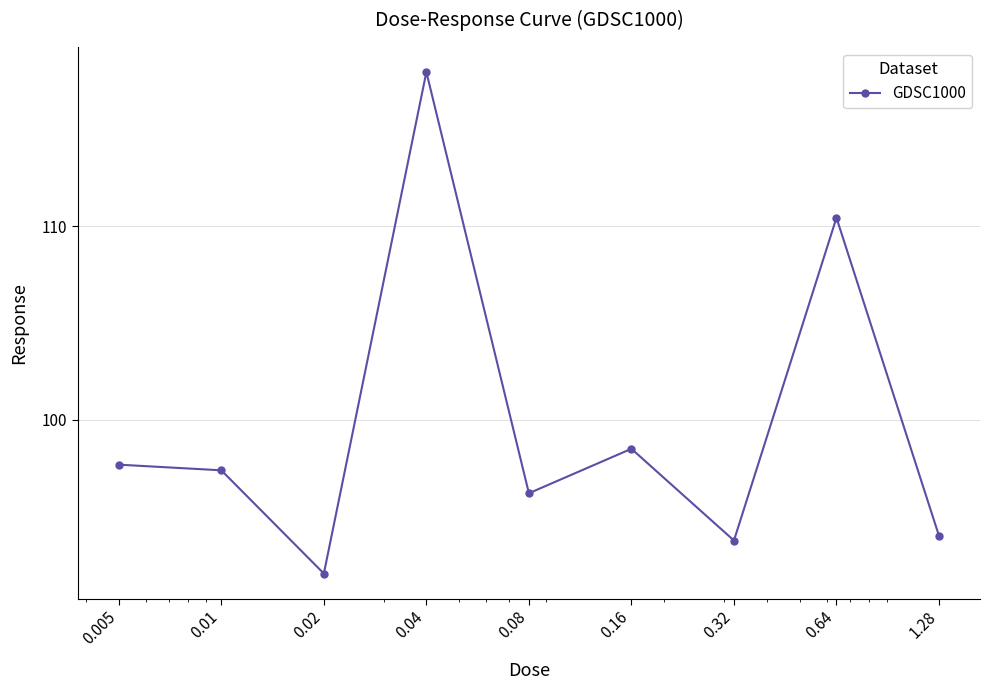

How many data points are less than 97?

4